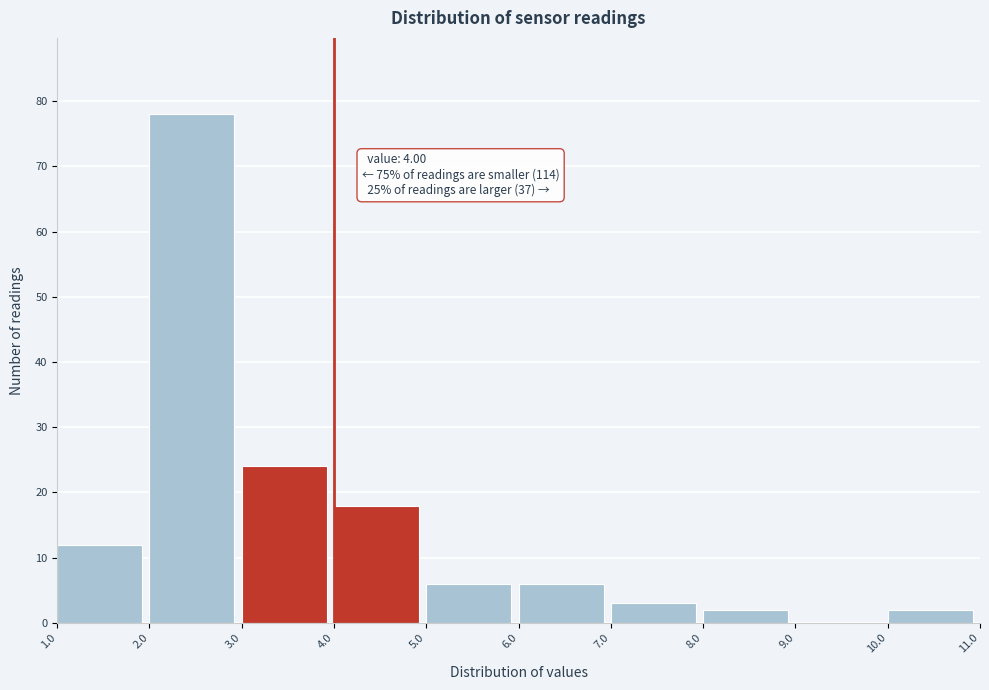

Over which range of the x-axis is the bar tallest?

2.0 to 3.0